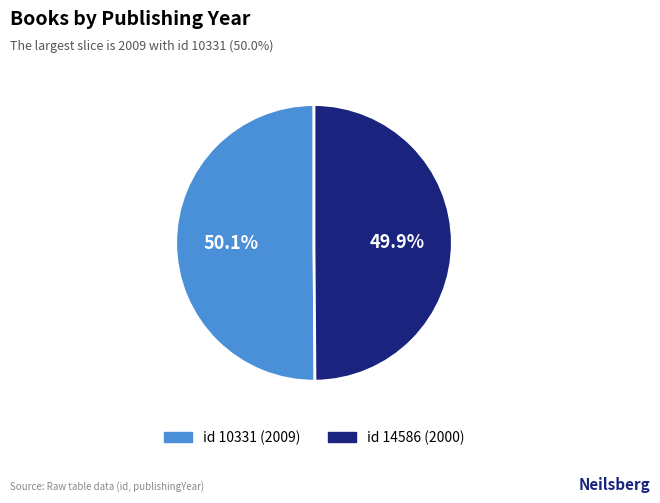

What percentage is NOT represented by id 10331 (2009)?

49.9%